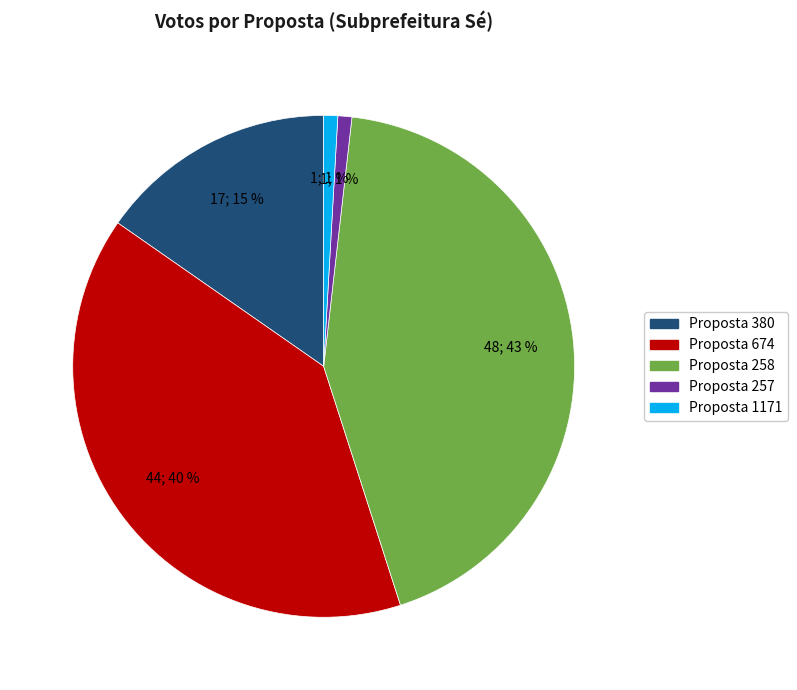

Is there a majority slice in this chart?

No